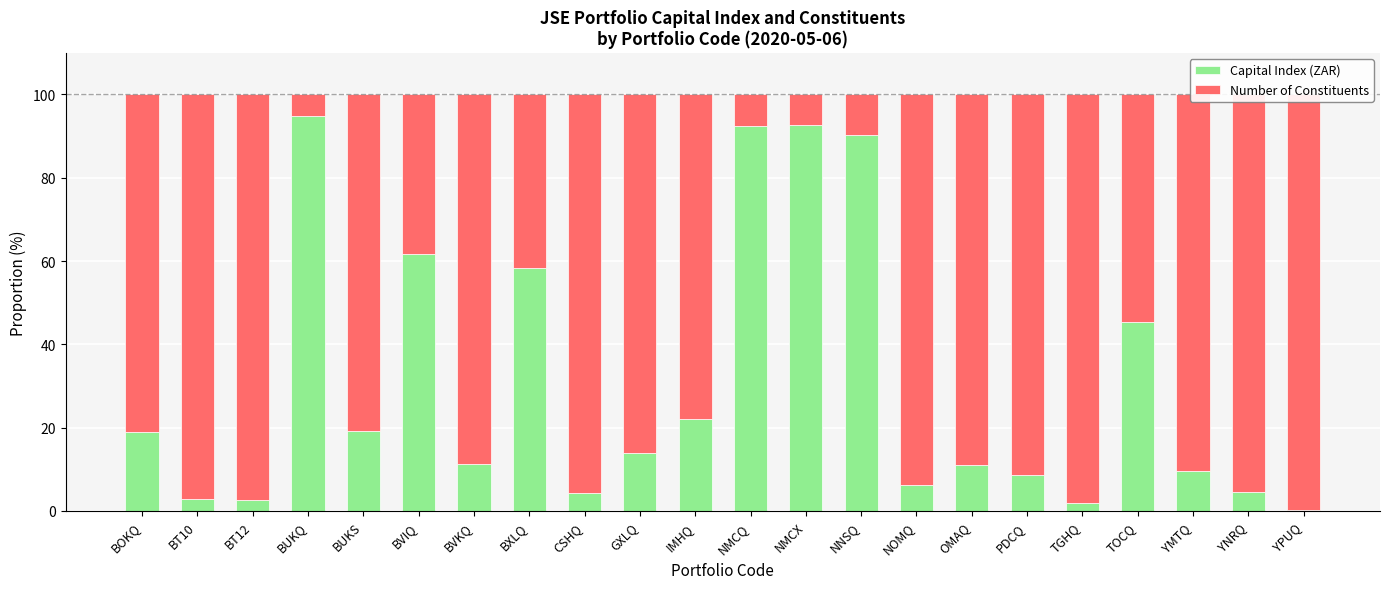

At BUKS, list the series in order from smallest to largest.

Capital Index (ZAR), Number of Constituents